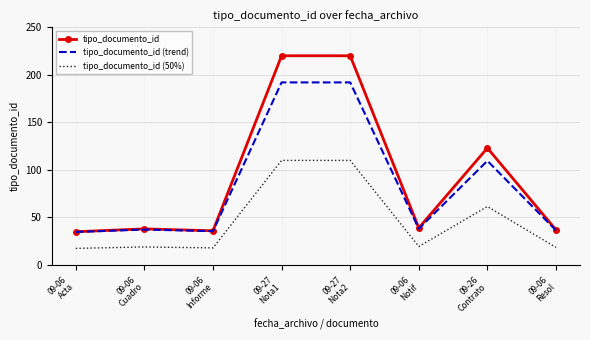

Rank the series by their average value, from lowest to highest.

tipo_documento_id (50%), tipo_documento_id (trend), tipo_documento_id